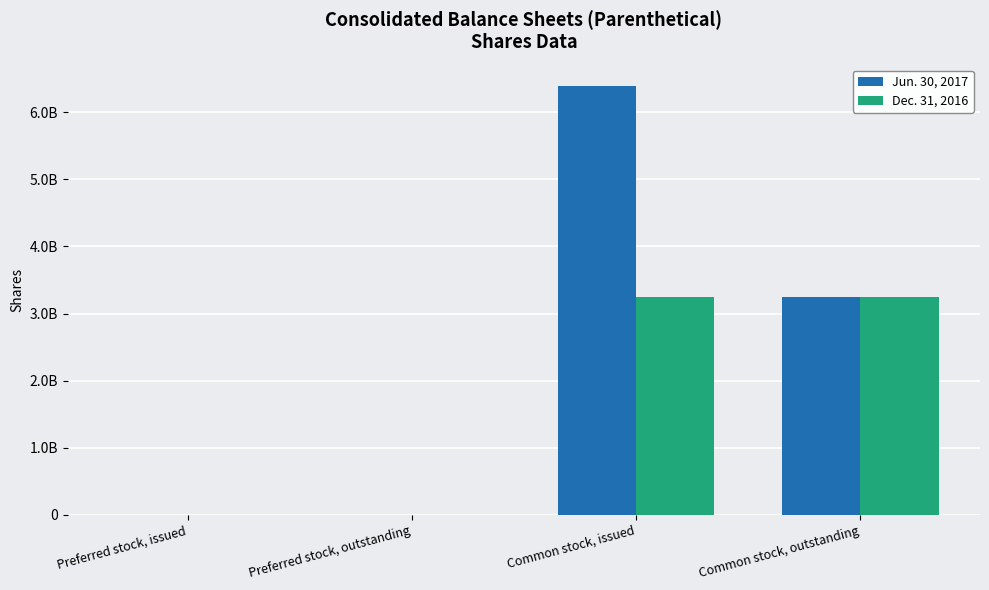

The value of Jun. 30, 2017 at Preferred stock, issued is 1160833. True or false?

False